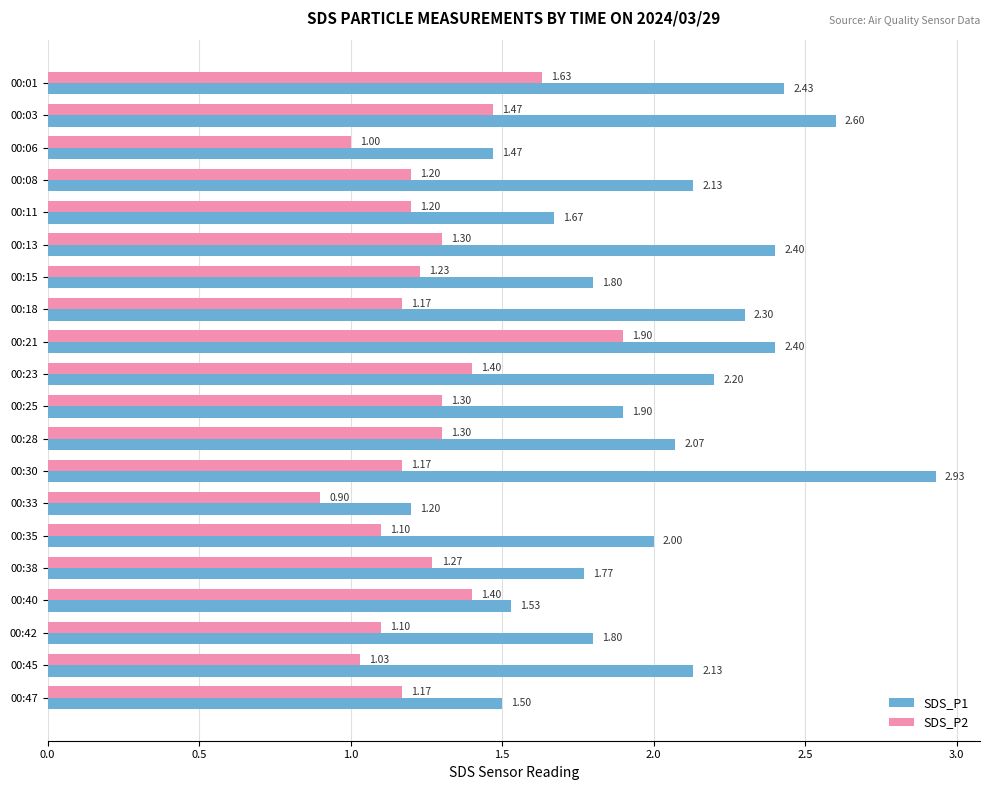

Which category has the lowest value in the SDS_P2 series?

00:33